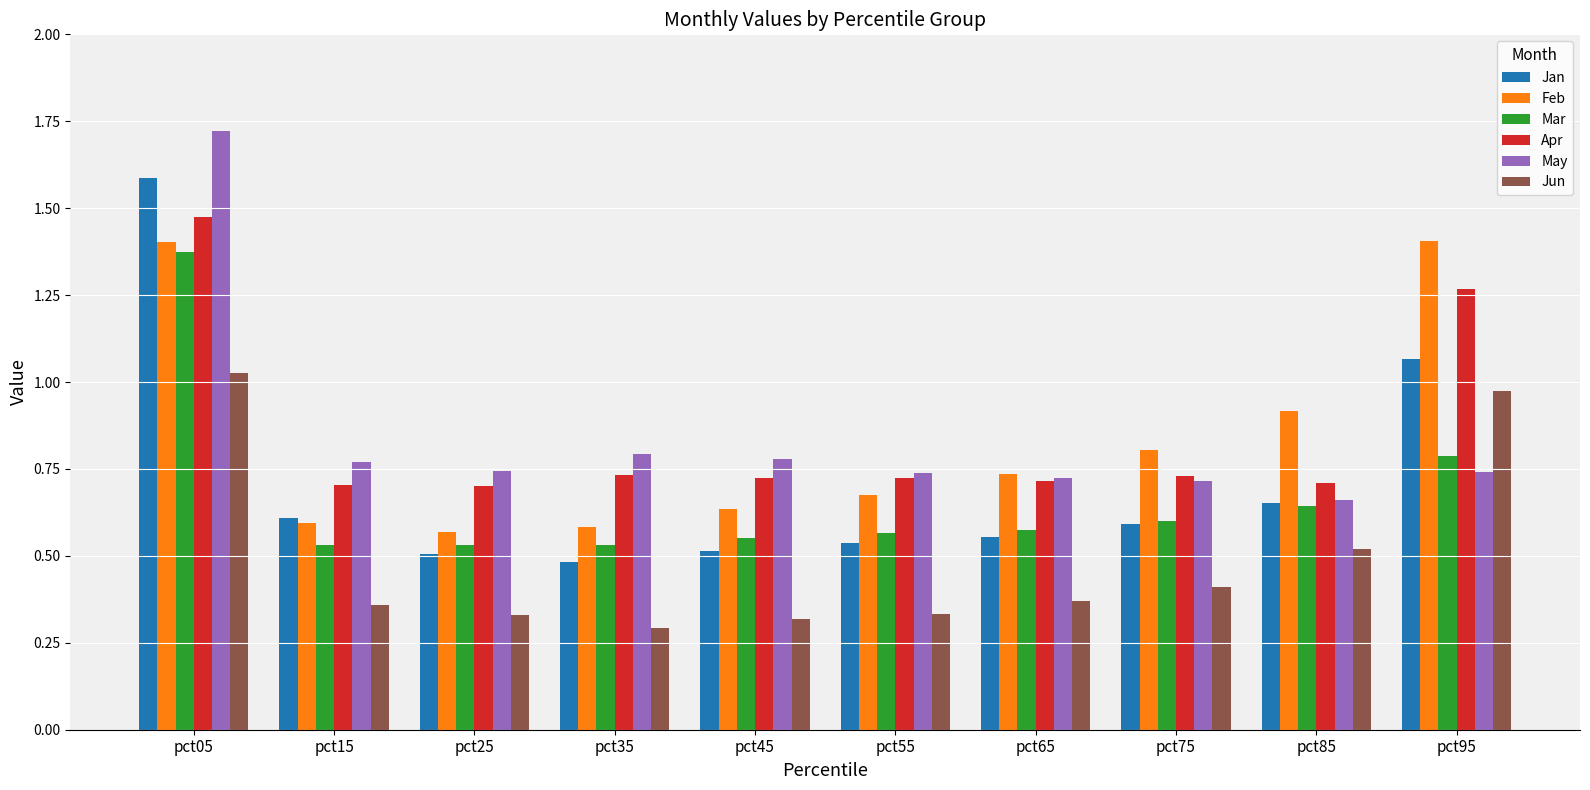

How many bars are there in each group?

6